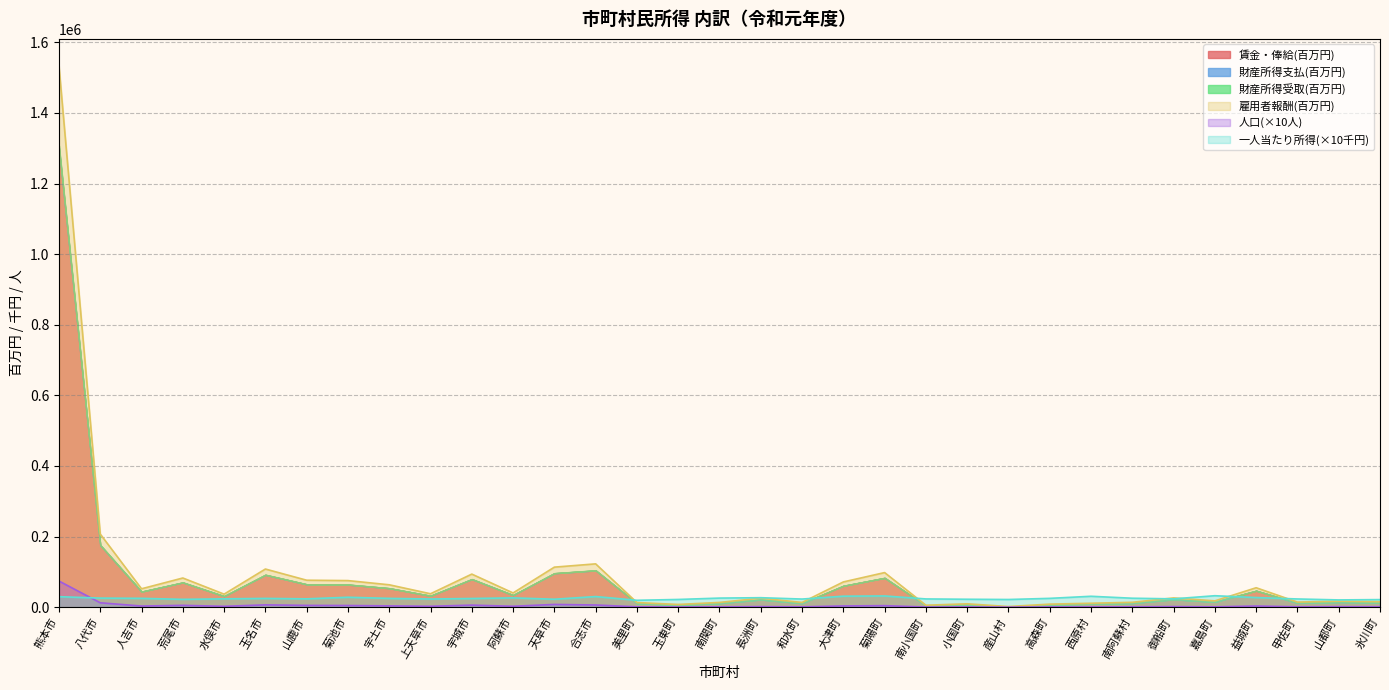

Is it true that 雇用者報酬(百万円) equals 82621.1 at 荒尾市?

True